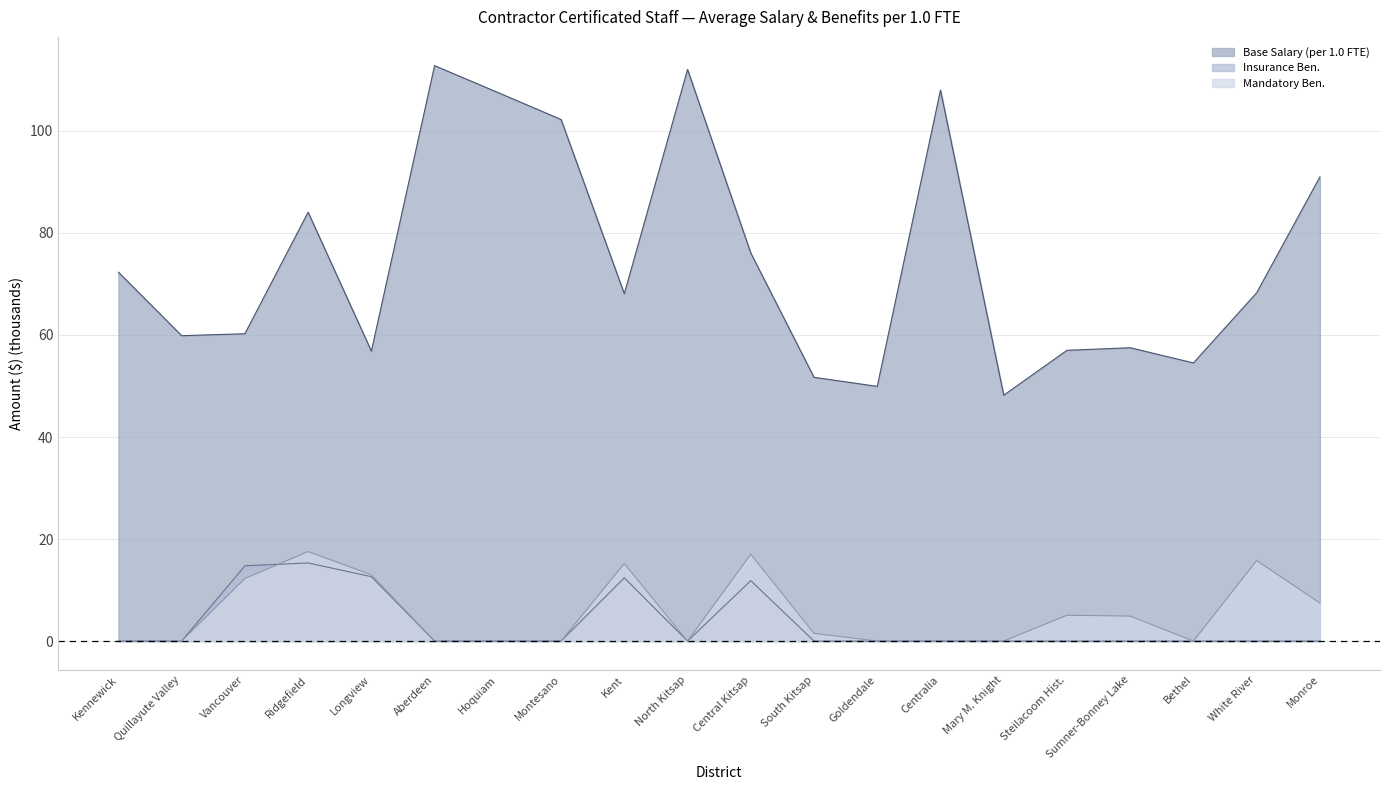

Where is the first local minimum for Base Salary (per 1.0 FTE)?

Quillayute Valley